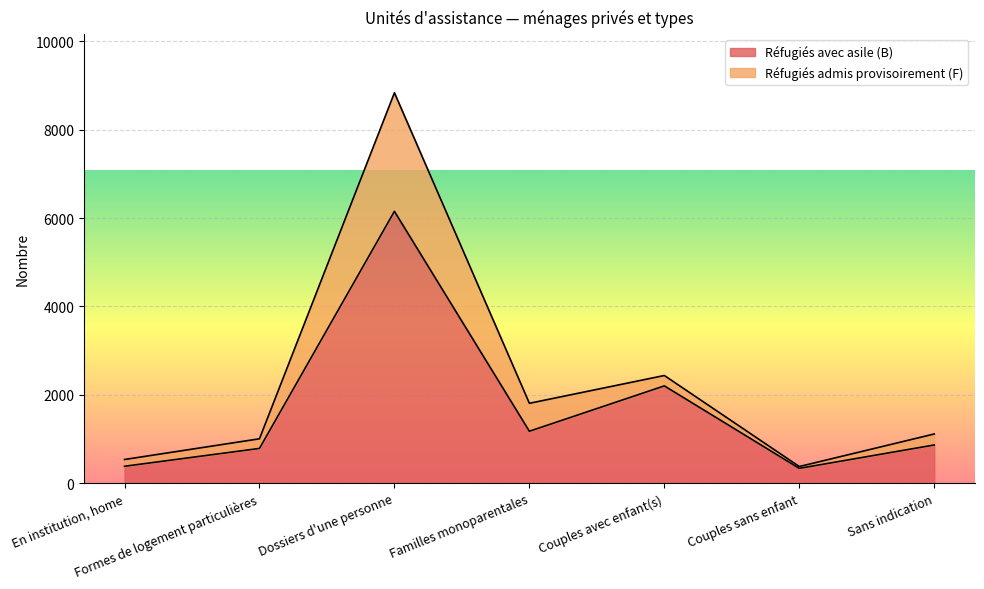

The value at Couples sans enfant is 336. True or false?

True